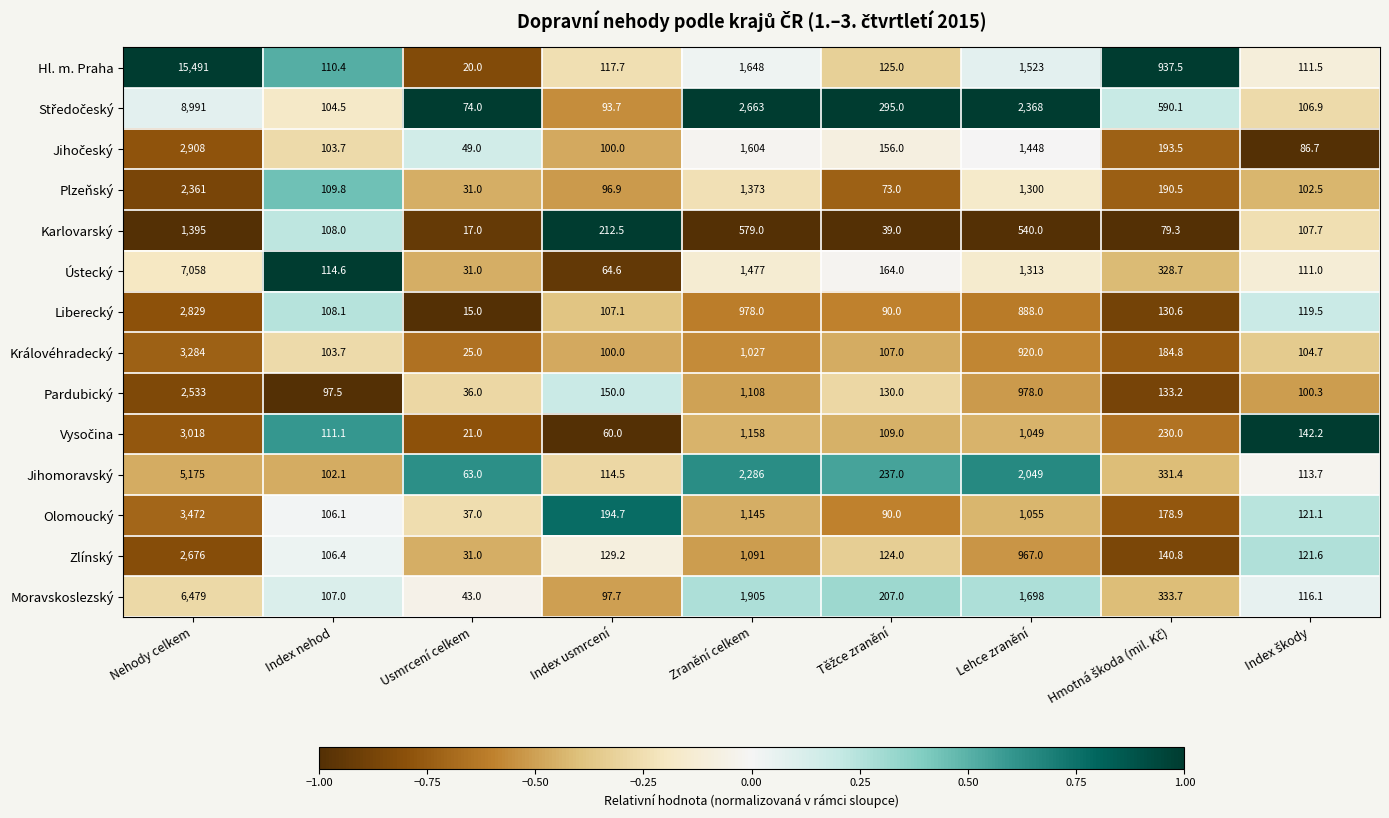

Is it true that Liberecký equals 1037.0 at Nehody celkem?

False